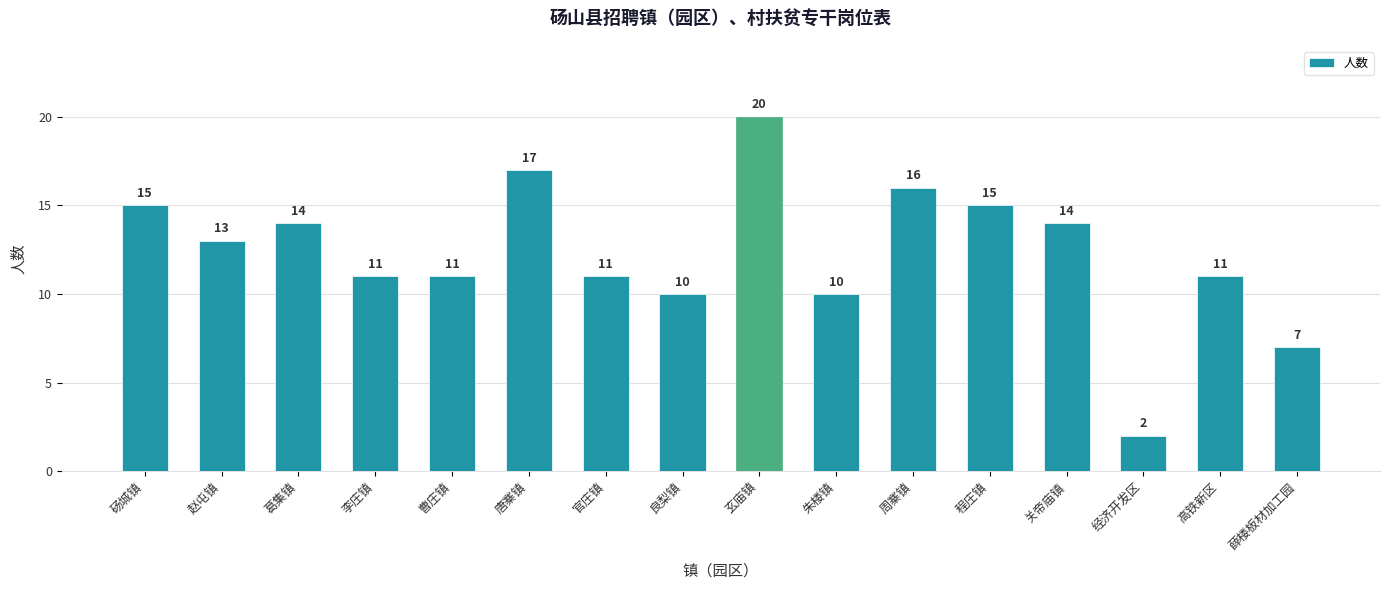

The value at 曹庄镇 is 16. True or false?

False